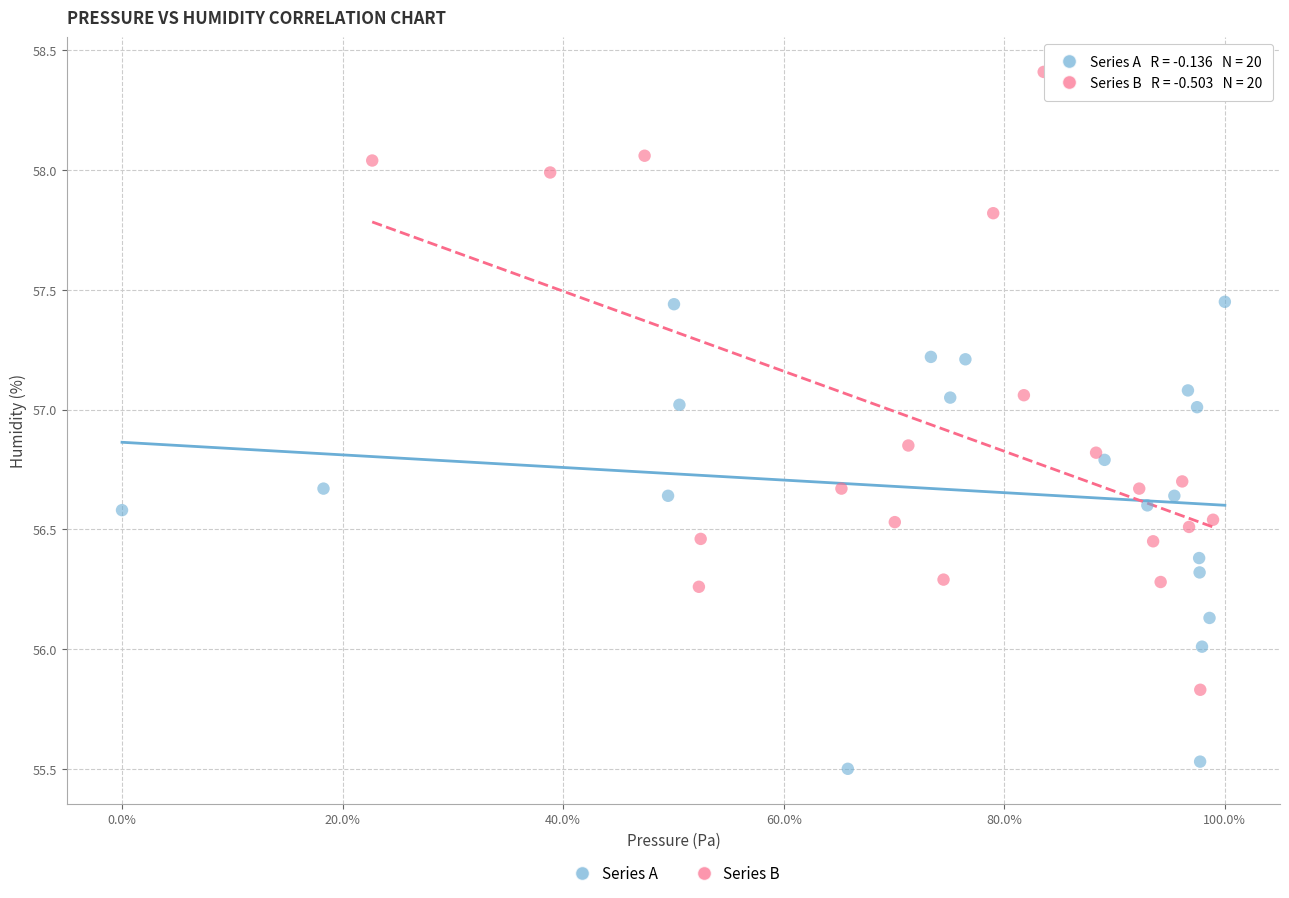

Which series has the largest Y range (max minus min)?

Series B